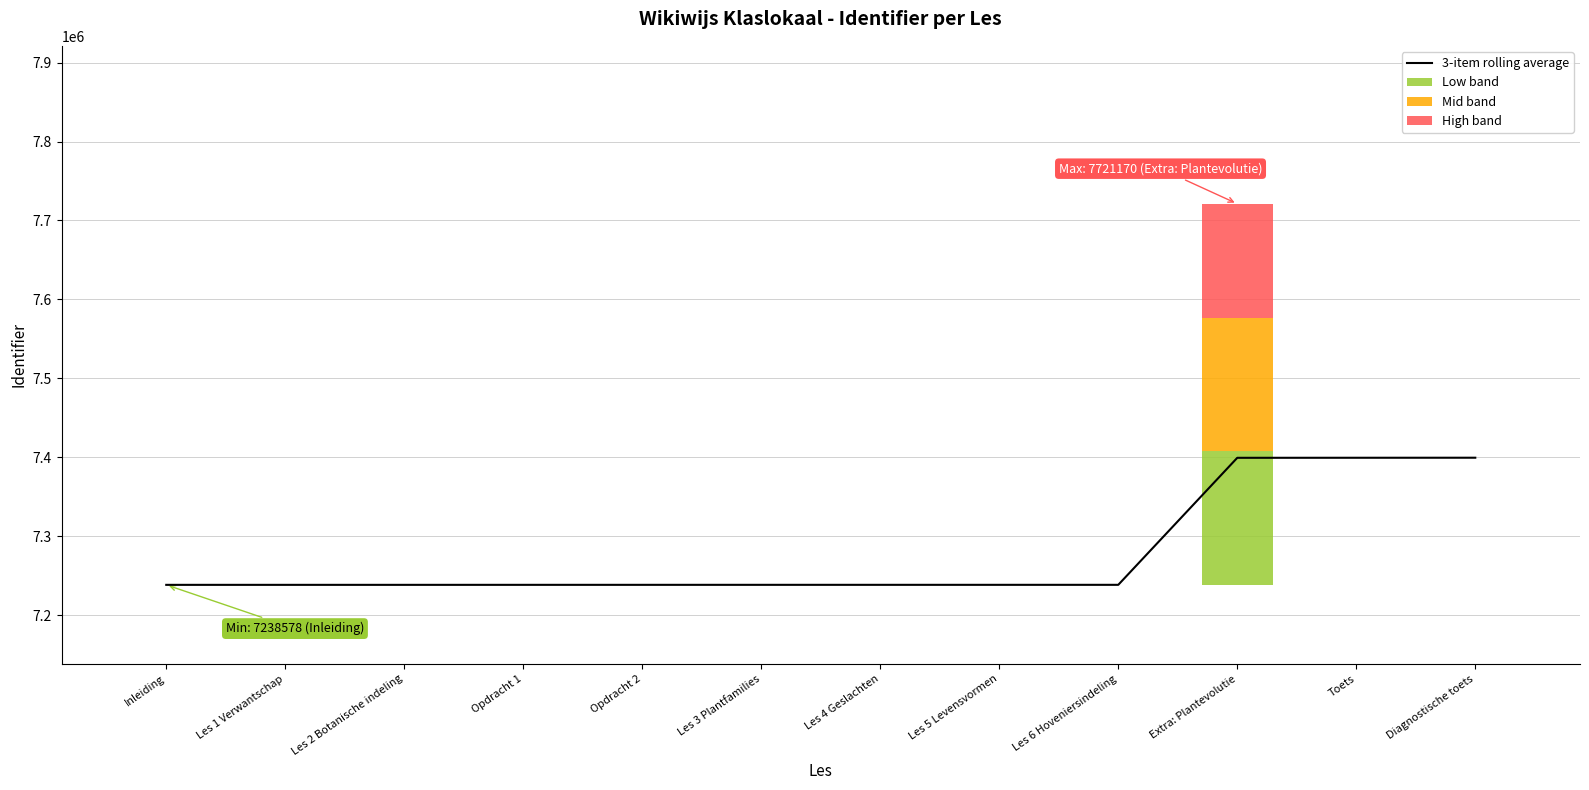

What is the sum of all Low band values?

169113.4